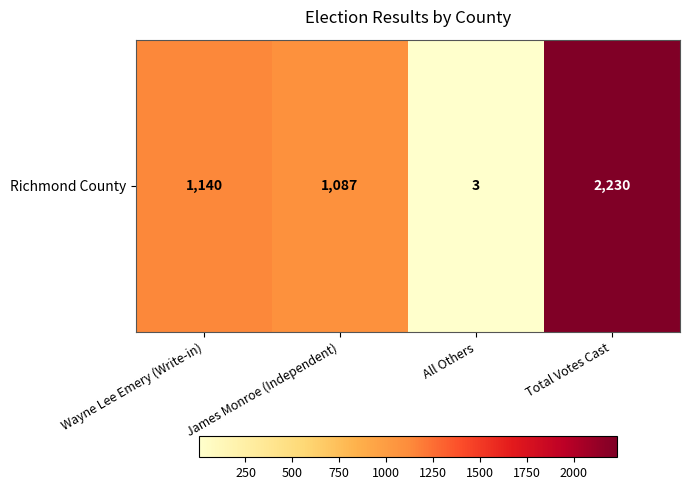

At which label is the value closest to 1116?

Wayne Lee Emery (Write-in)